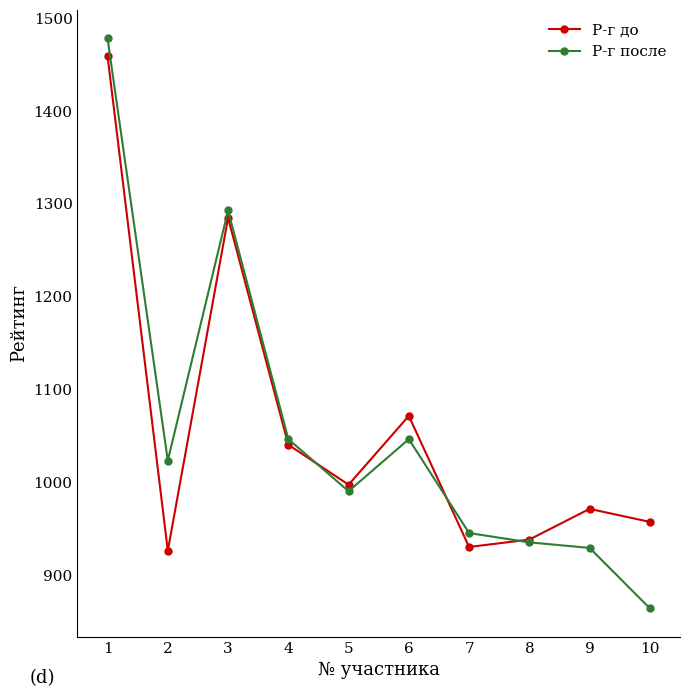

Where is the first local maximum for Р-г до?

3